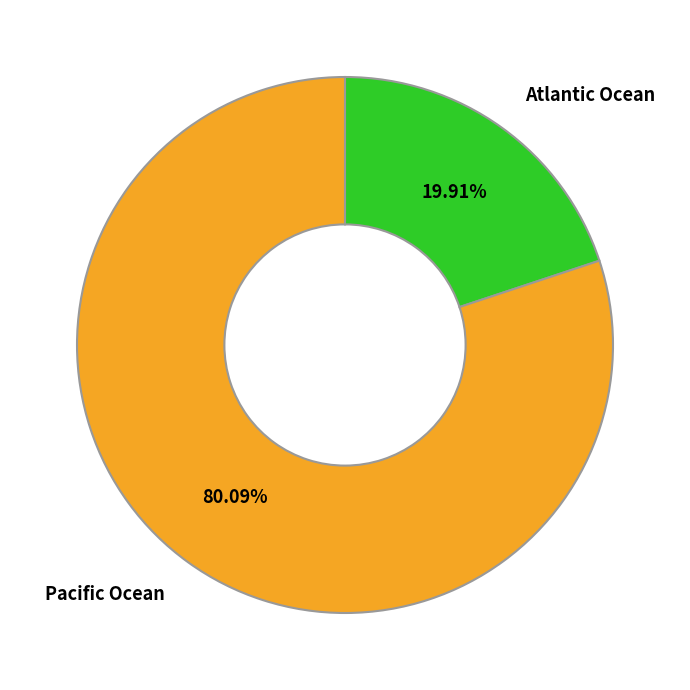

Combined, do Pacific Ocean and Atlantic Ocean account for over 50%?

Yes